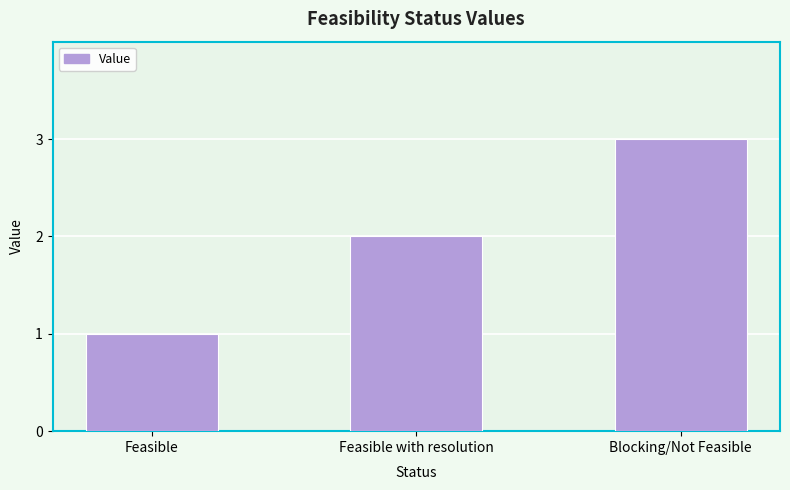

Approximately how many times larger is the value at Feasible compared to Feasible with resolution?

0.5